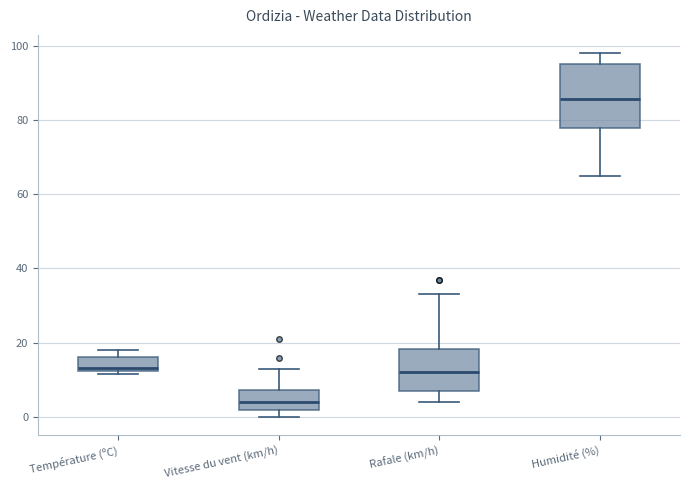

Reading left to right, read every box against the y-axis: the position of its median line, the range the box covers, and the ends of its whiskers. The values are not printed on the chart, so give them approximately, as read against the axis.

Température (ºC): median 14, box 12 to 16, whiskers 12 (just below the box's lower edge) to 18
Vitesse du vent (km/h): median 4, box 2 to 8, whiskers 0 to 14
Rafale (km/h): median 12, box 8 to 18, whiskers 4 to 34
Humidité (%): median 86, box 78 to 96, whiskers 66 to 98